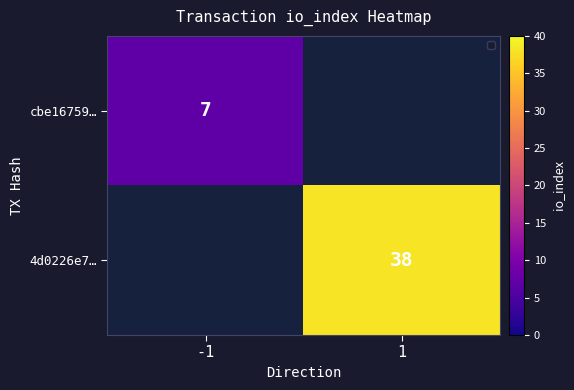

Is it true that 4d0226e7… equals 38 at 1?

True